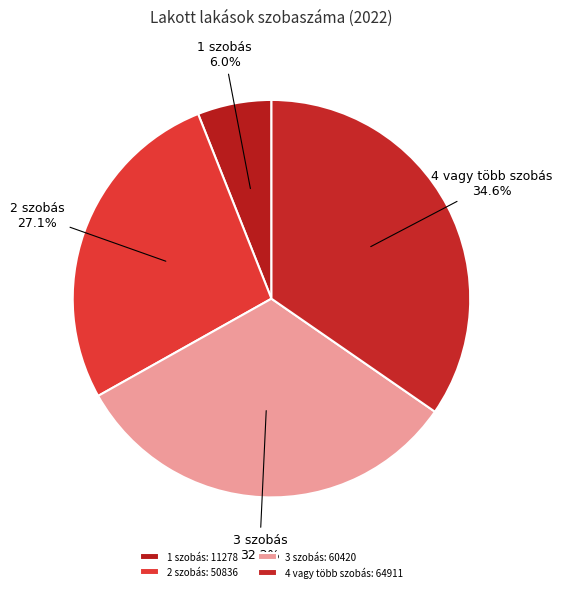

Is it true that 1 szobás is 6% of the pie?

True